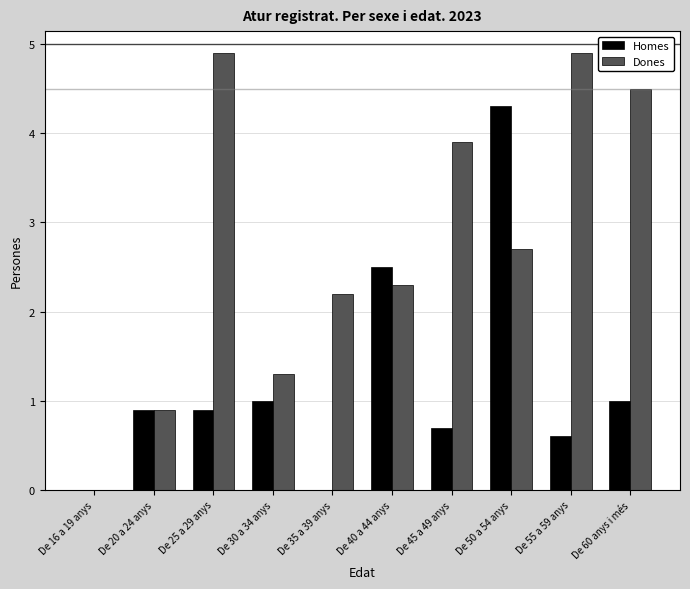

Between De 45 a 49 anys and De 55 a 59 anys, which series saw the biggest shift?

Dones